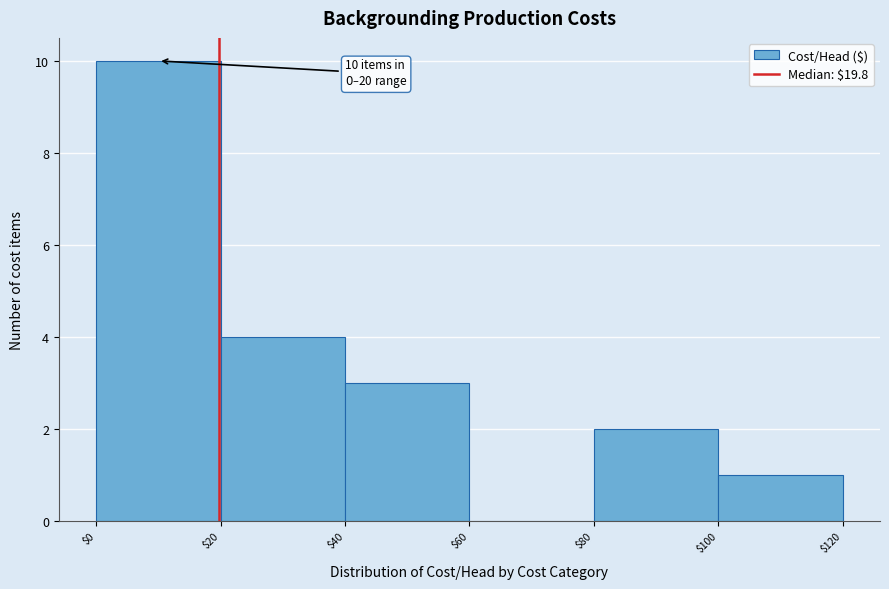

Over which range of the x-axis is the bar tallest?

$0 to $20